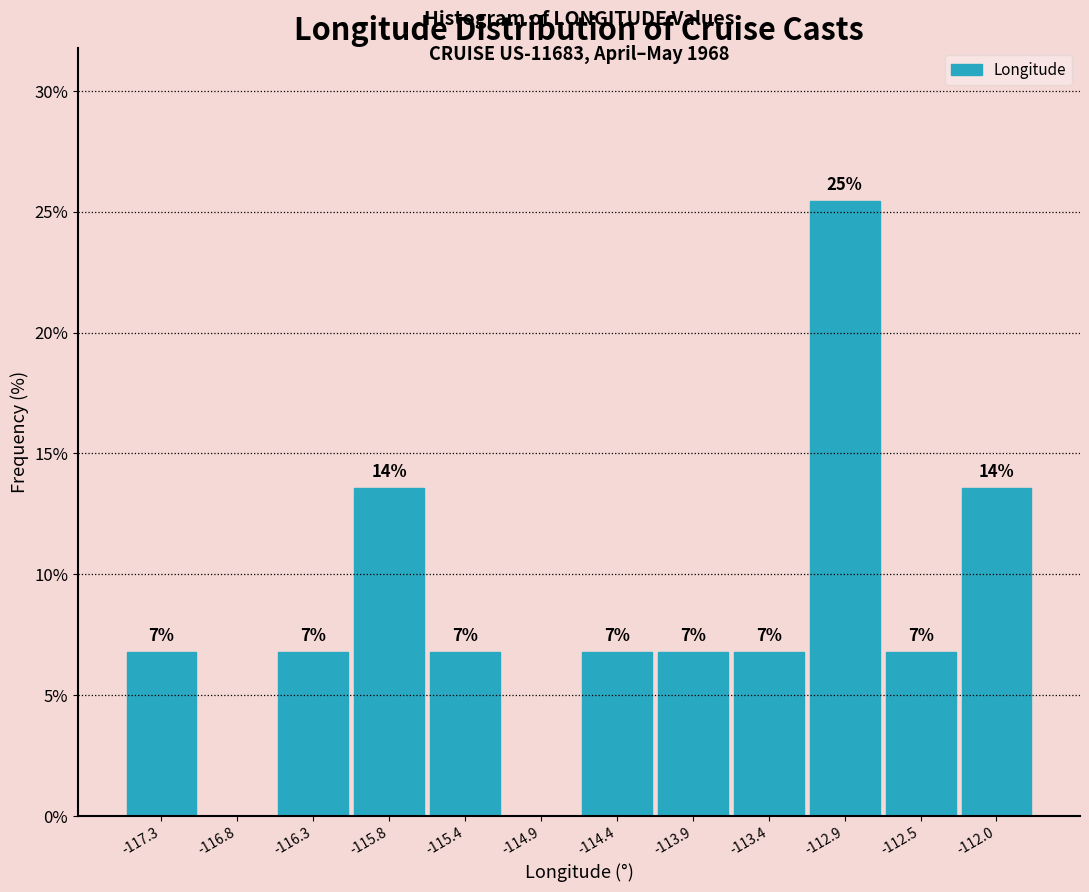

Are the bars horizontal?

No